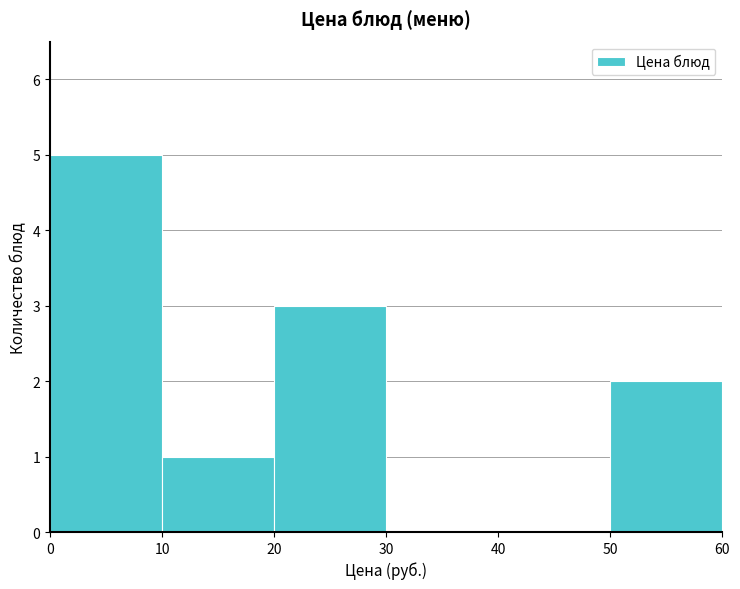

How tall is the bar that spans 50 to 60 on the x-axis? The values are not printed on the chart, so give them approximately, as read against the axis.

2